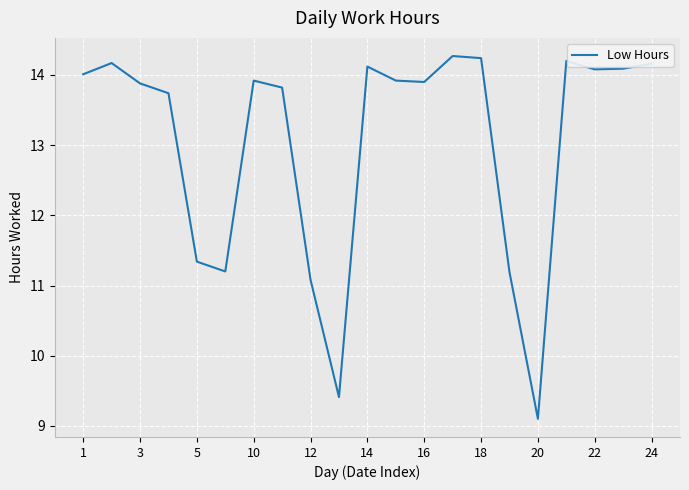

How many values are below 13?

6